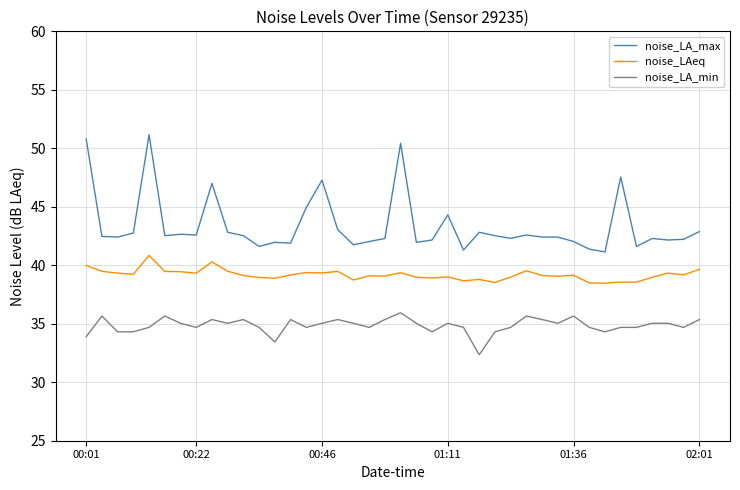

Does the chart display data point markers on the line(s)?

No